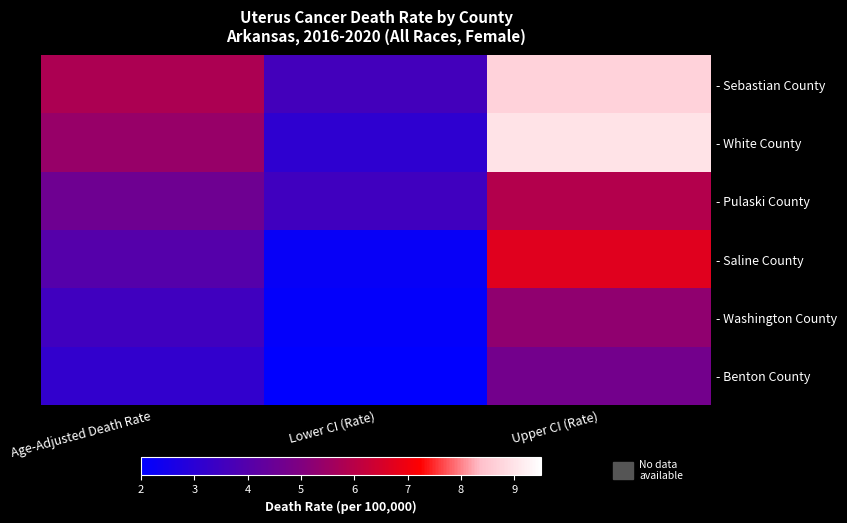

Which has a higher value, Lower CI (Rate) or Age-Adjusted Death Rate?

Age-Adjusted Death Rate